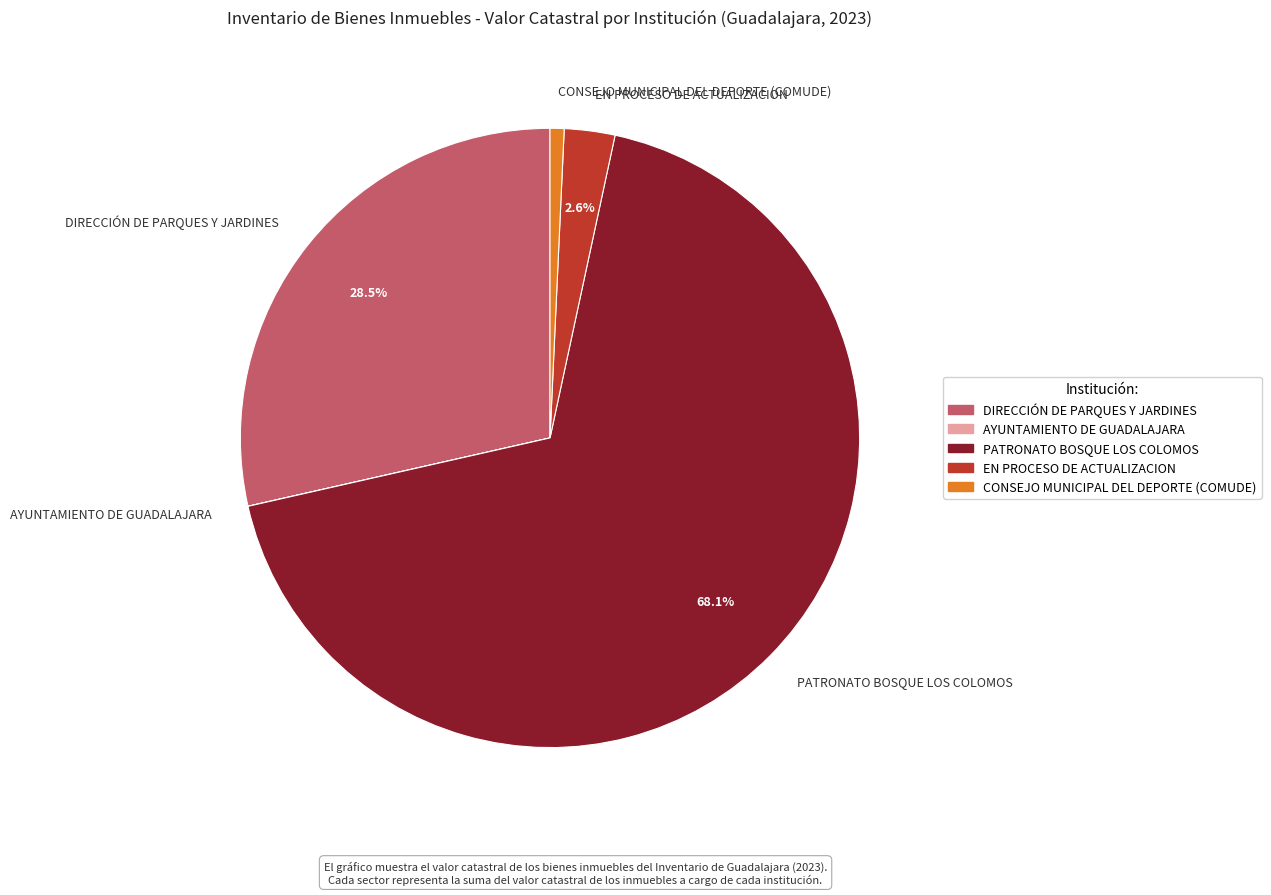

Which has a higher value, PATRONATO BOSQUE LOS COLOMOS or CONSEJO MUNICIPAL DEL DEPORTE (COMUDE)?

PATRONATO BOSQUE LOS COLOMOS